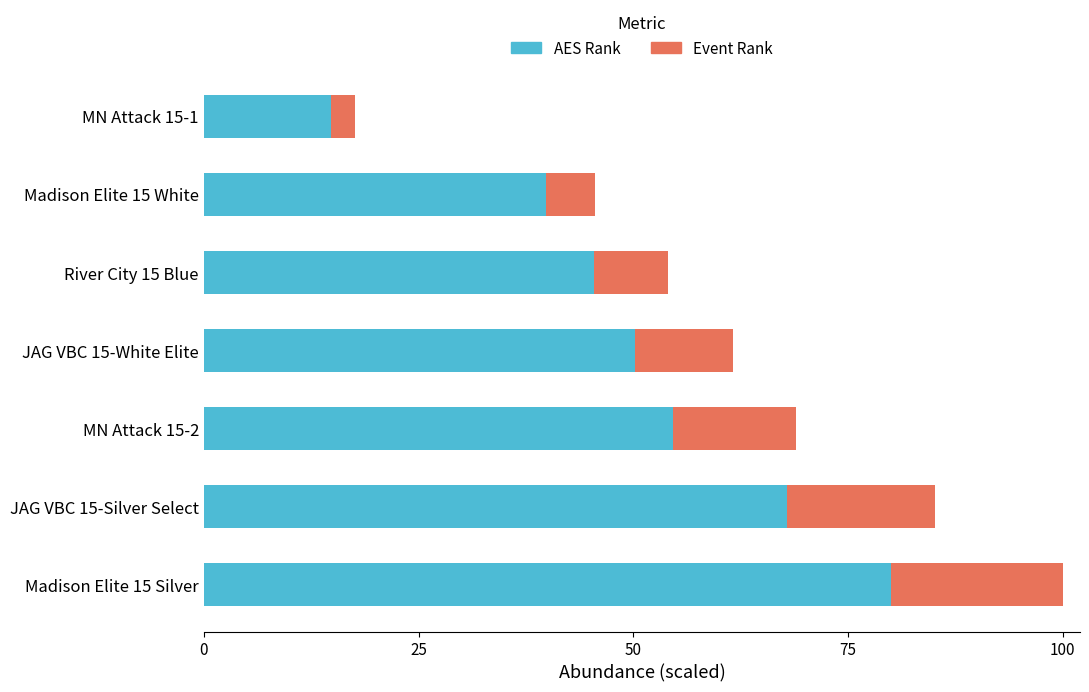

True or false: AES Rank has a value of 67.9 at JAG VBC 15-Silver Select.

True